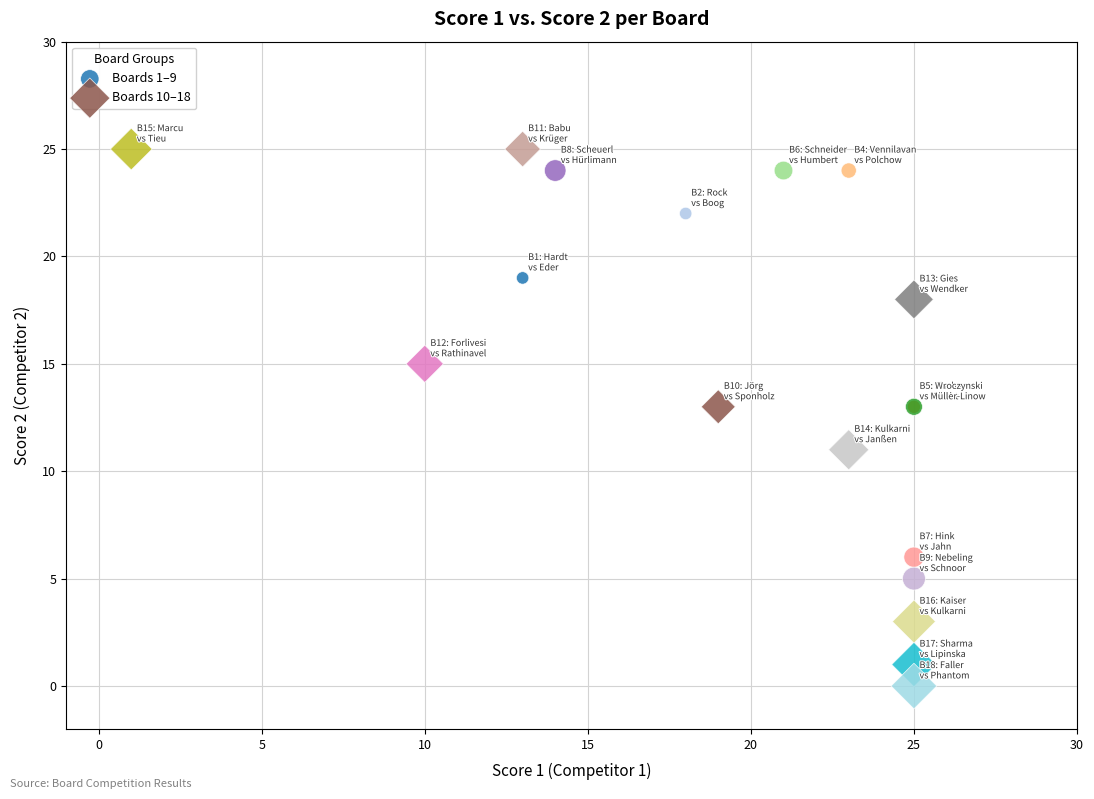

Which series contains the lowest Y value?

Boards 10–18